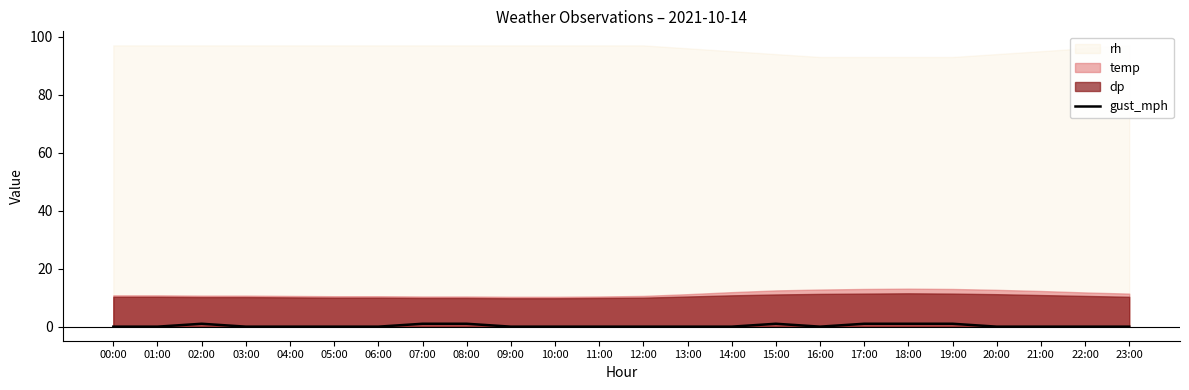

How many data points are above 0?

7